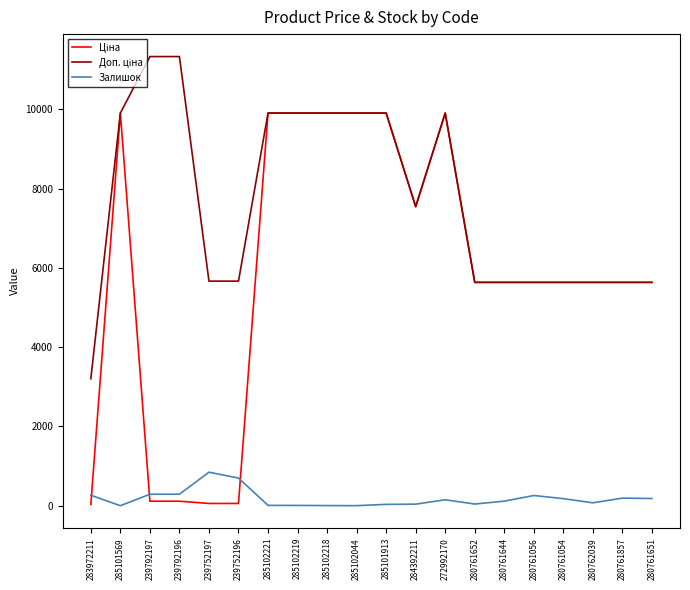

The Залишок series shows 149.0 at 272992170. True or false?

True